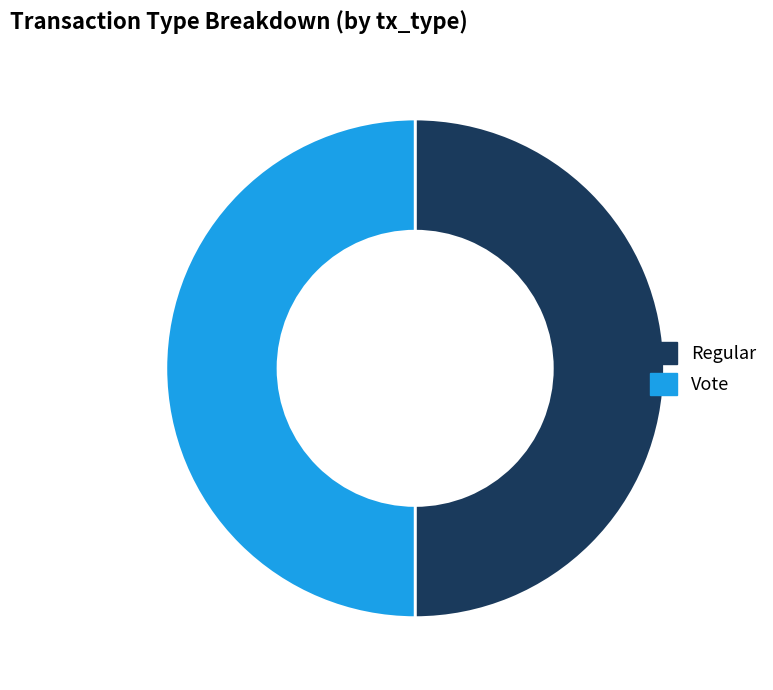

What is the ratio of the value at Vote to the value at Regular?

1.0